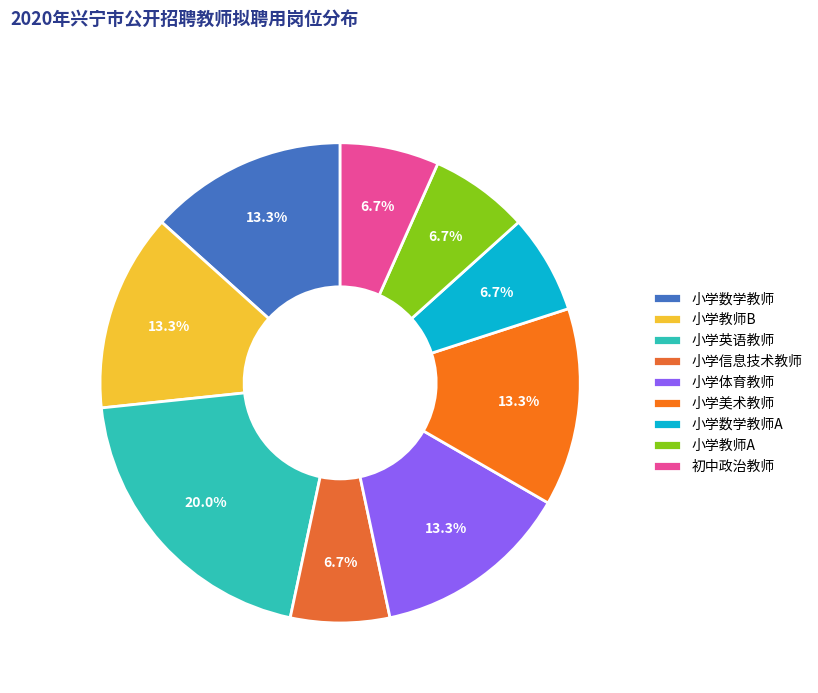

Which slice is the largest?

小学英语教师